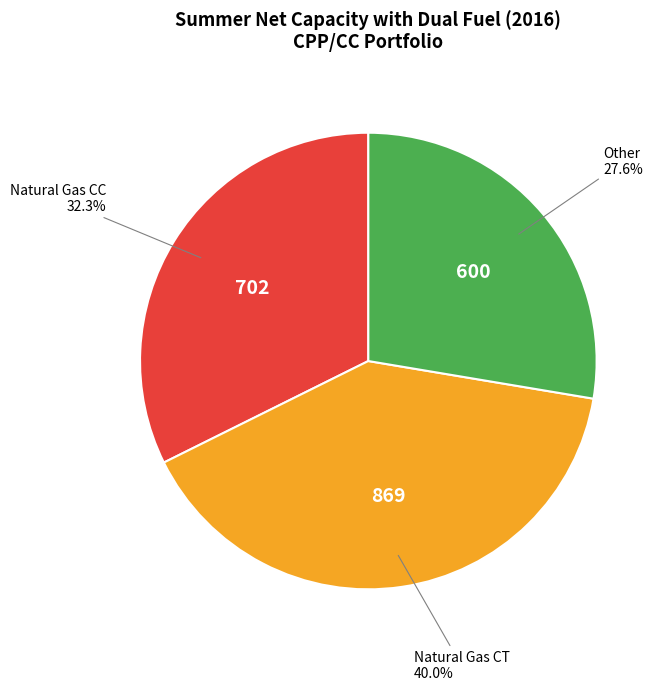

Is there any slice that represents more than half of the pie?

No